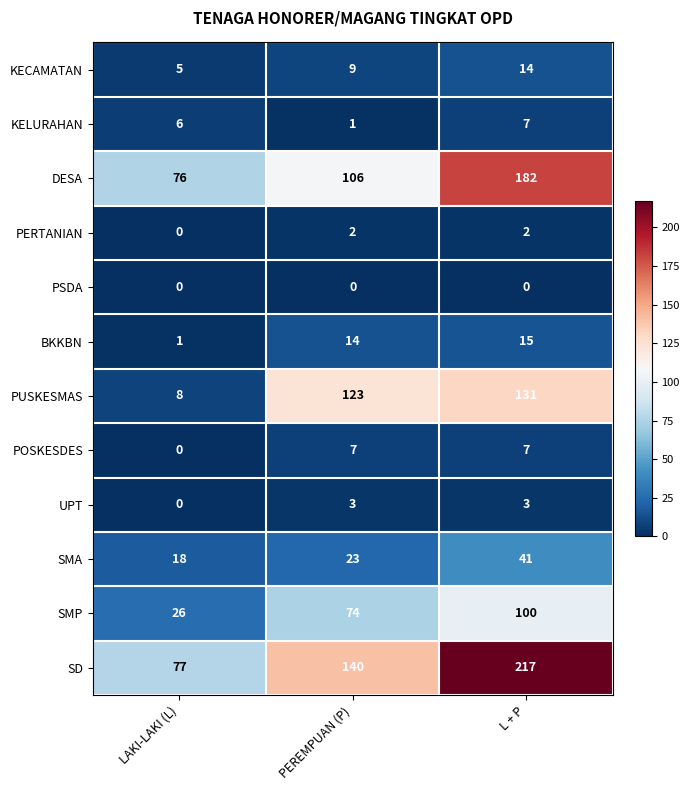

Rank the series at PEREMPUAN (P) from lowest to highest value.

PSDA, KELURAHAN, PERTANIAN, UPT, POSKESDES, KECAMATAN, BKKBN, SMA, SMP, DESA, PUSKESMAS, SD